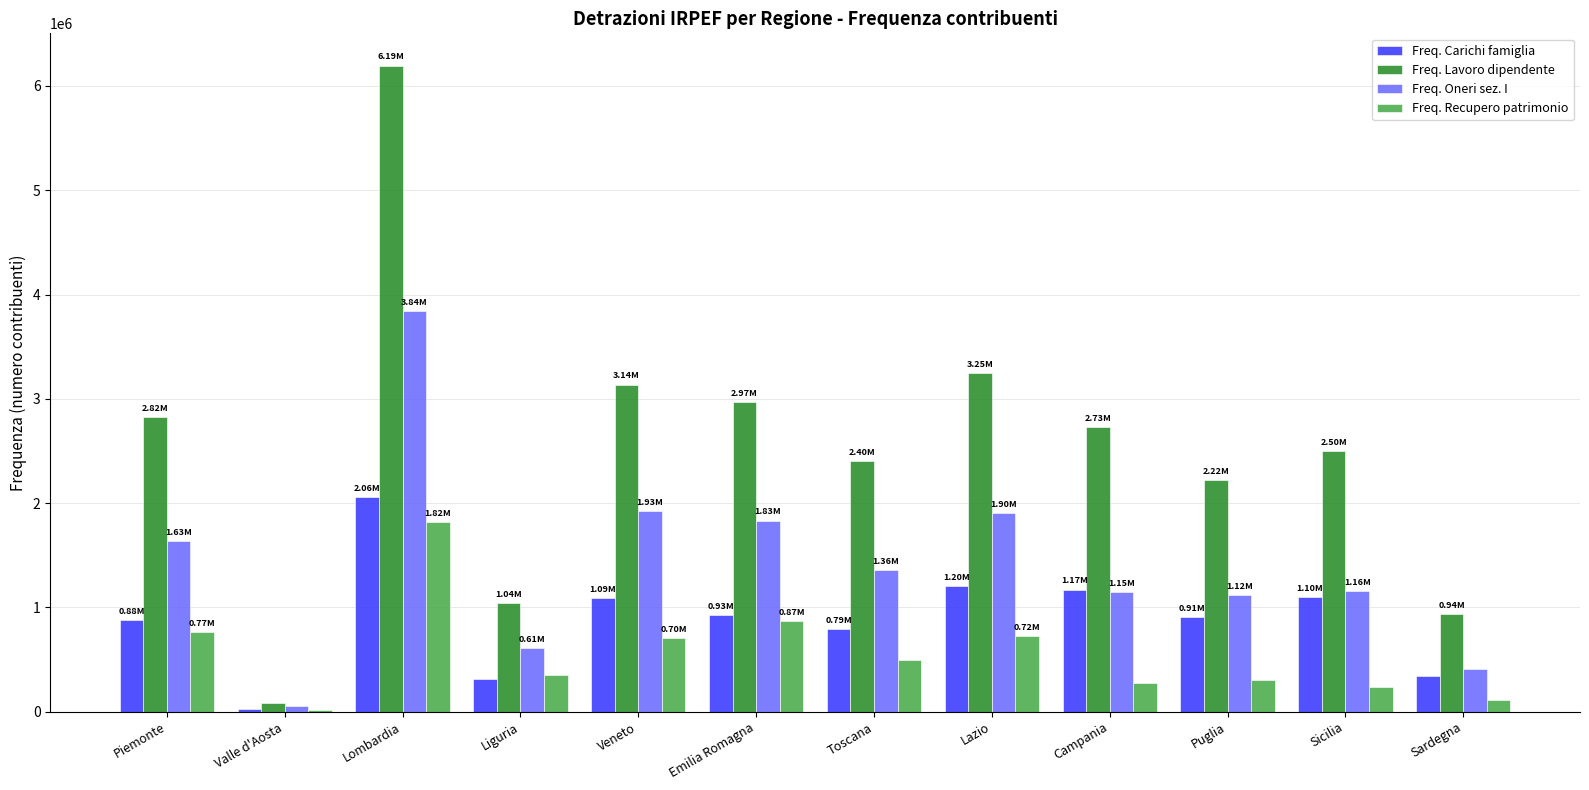

How many data points in Freq. Oneri sez. I are less than 1355192?

6